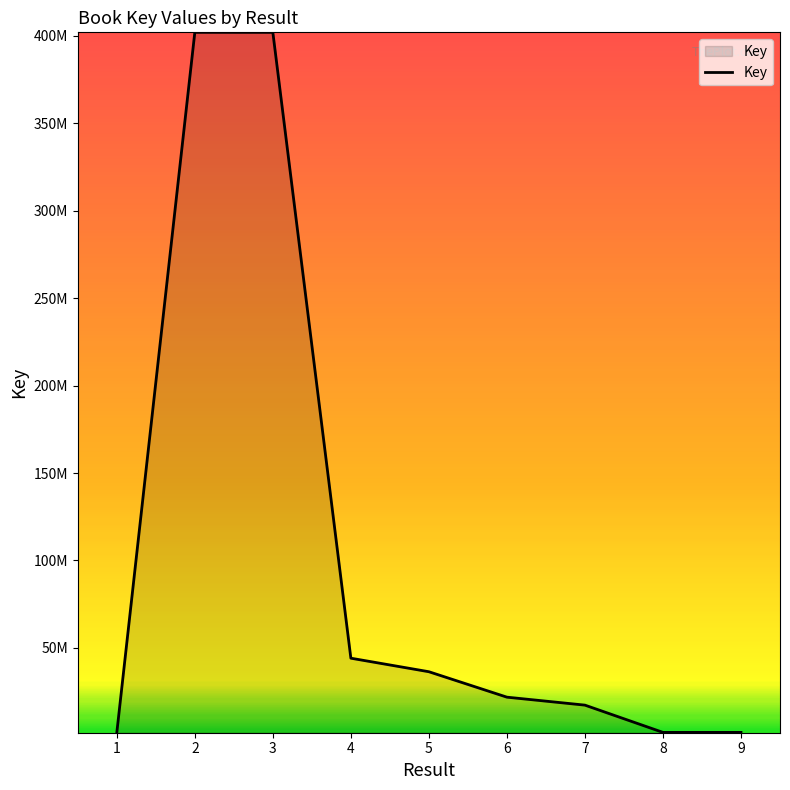

Rank the categories by value from lowest to highest.

1, 9, 8, 7, 6, 5, 4, 3, 2